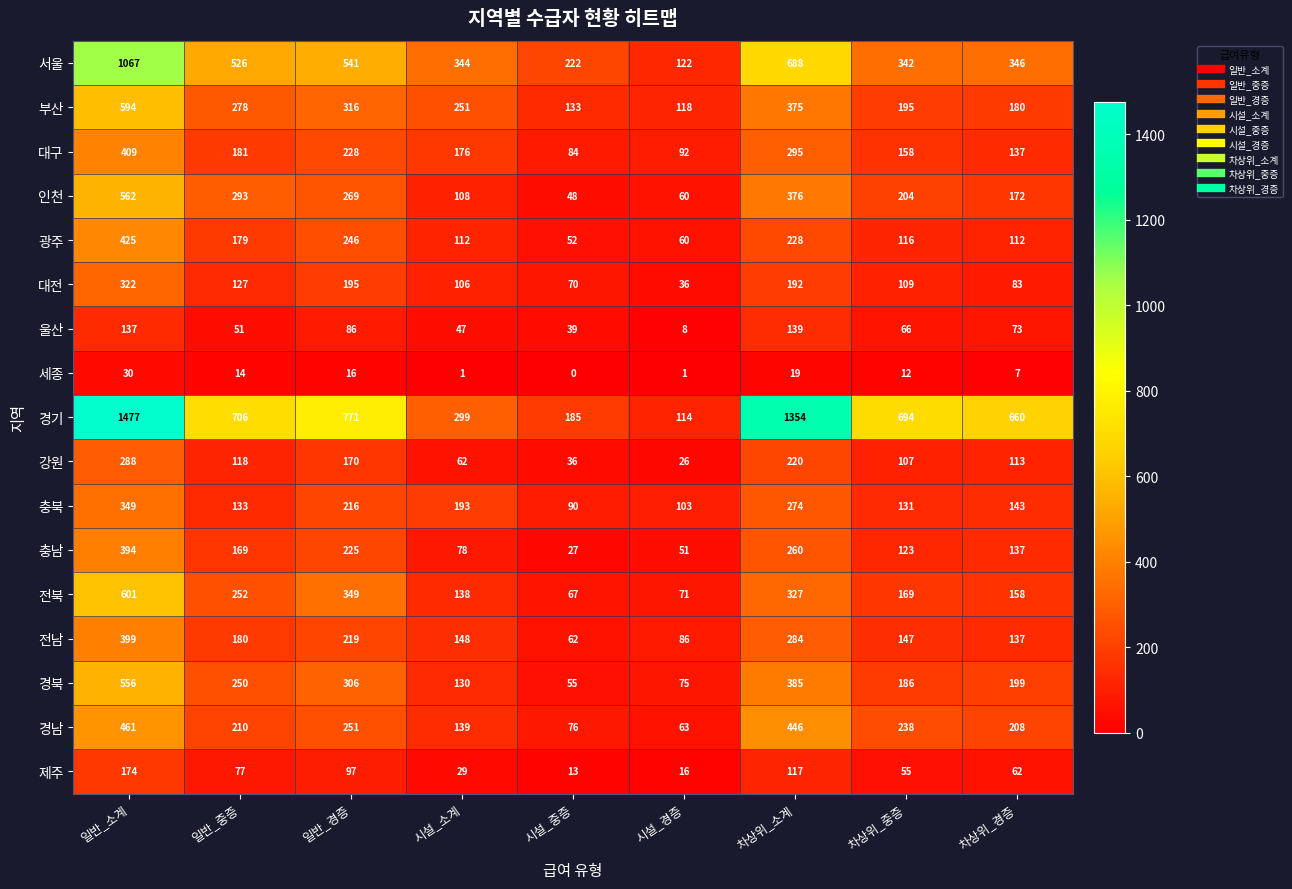

How many data points does each series have?

9